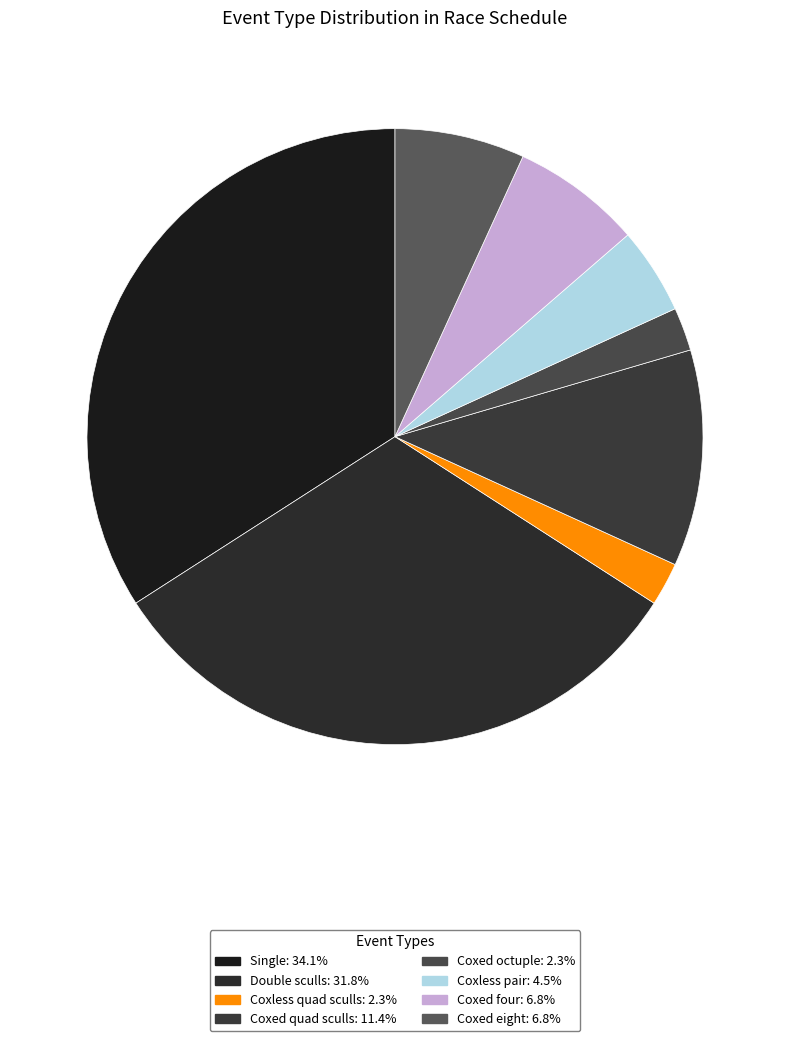

What percentage is the Double sculls slice, to the nearest percent?

32%